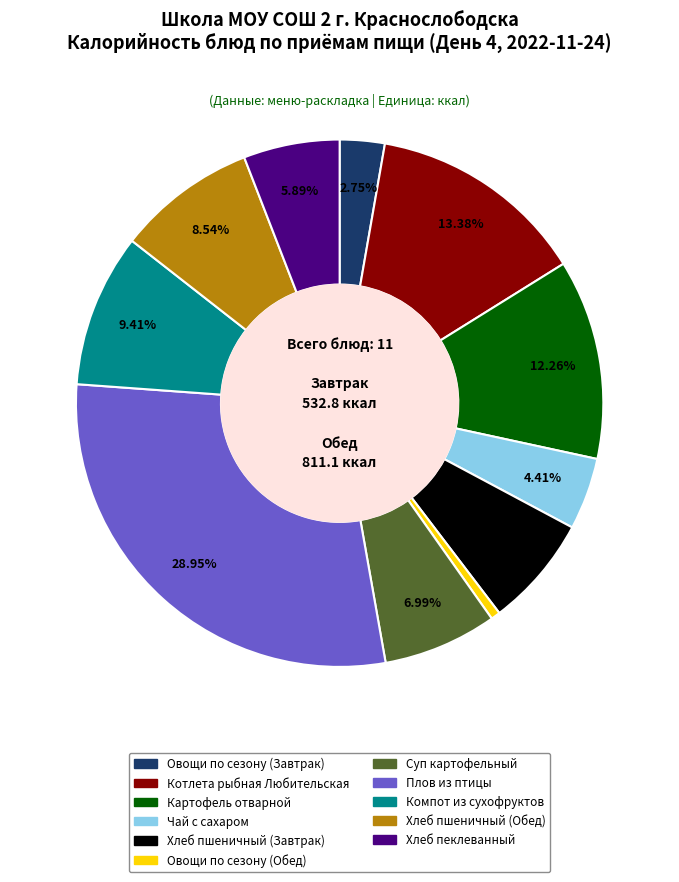

The Котлета рыбная Любительская slice represents 5% of the pie. True or false?

False